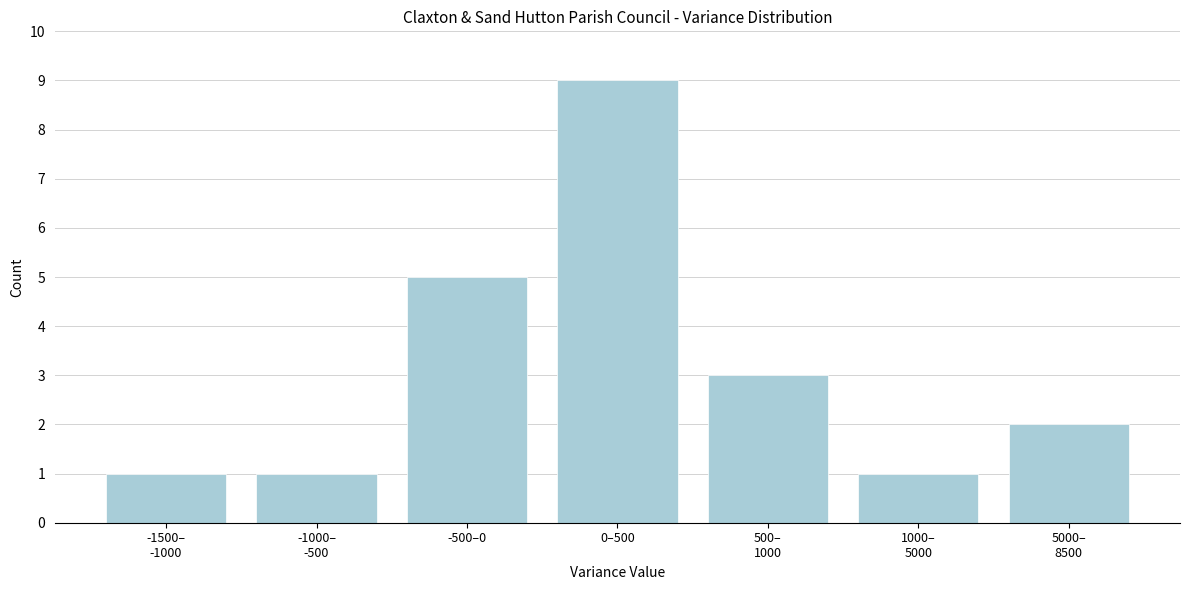

Reading left to right, transcribe all the data shown in this chart.

1	1	5	9	3	1	2